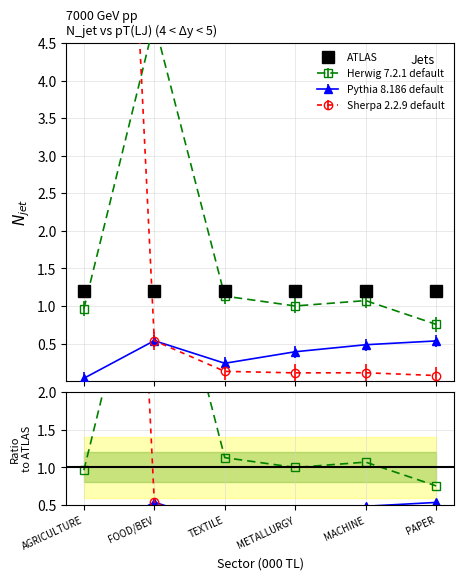

Rank the categories by Sherpa 2.2.9 default value from lowest to highest.

PAPER, METALLURGY, MACHINE, TEXTILE, FOOD/BEV, AGRICULTURE